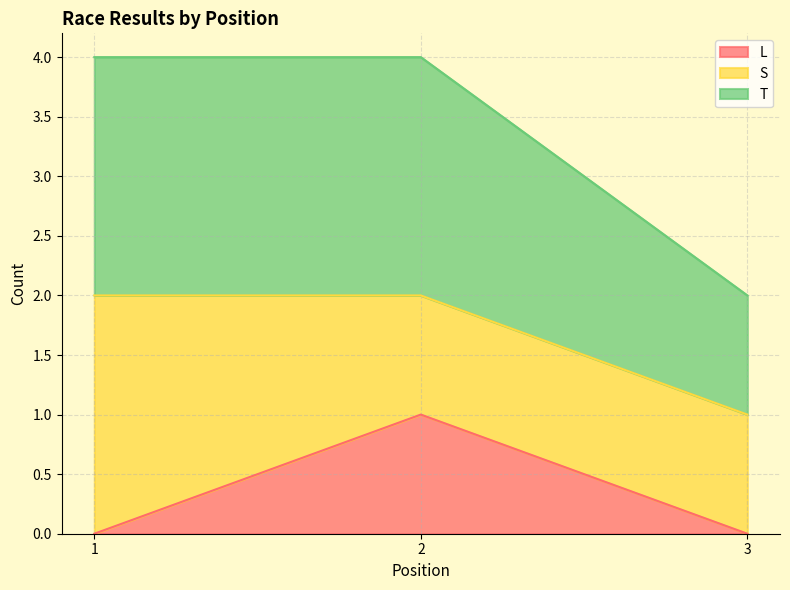

Count the T values in the range 1 to 2.

3